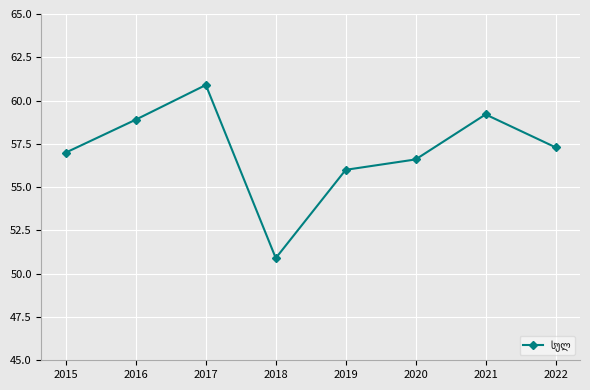

Does the chart have visible grid lines?

Yes